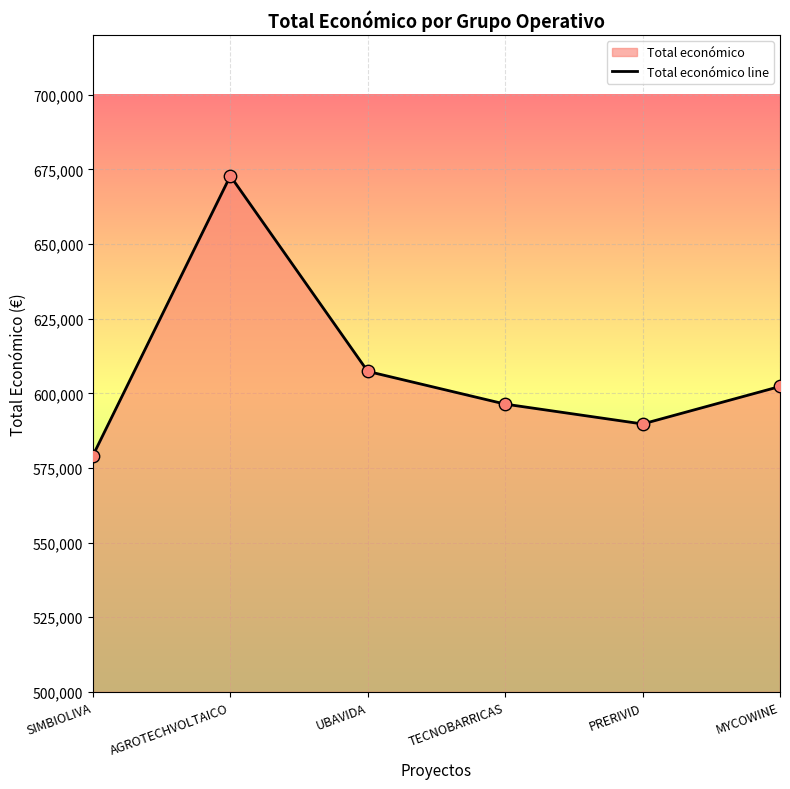

What is the change in value from TECNOBARRICAS to MYCOWINE?

+5911.4